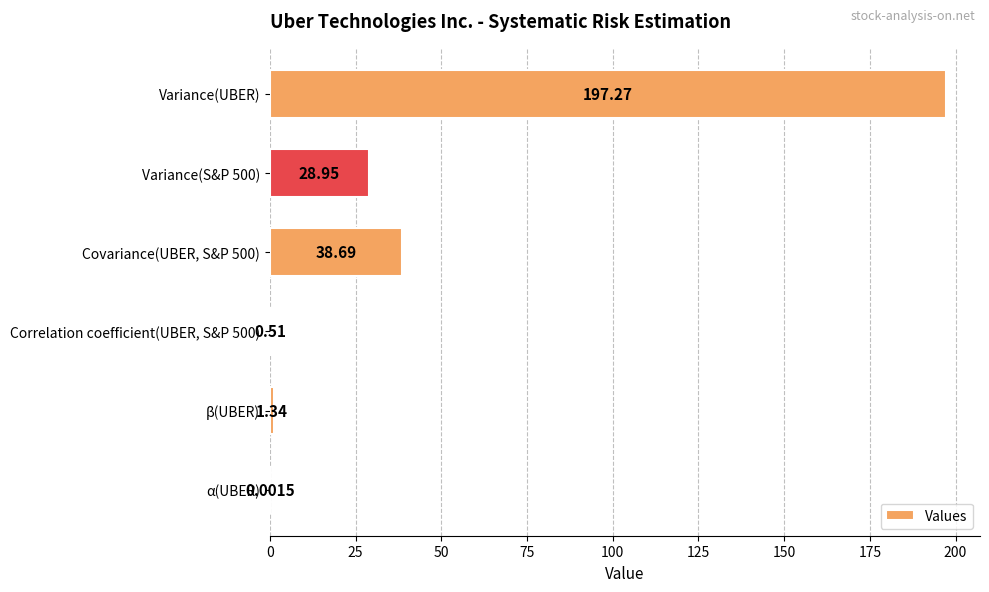

What is the sum of the values at Covariance(UBER, S&P 500) and Correlation coefficient(UBER, S&P 500)?

39.2